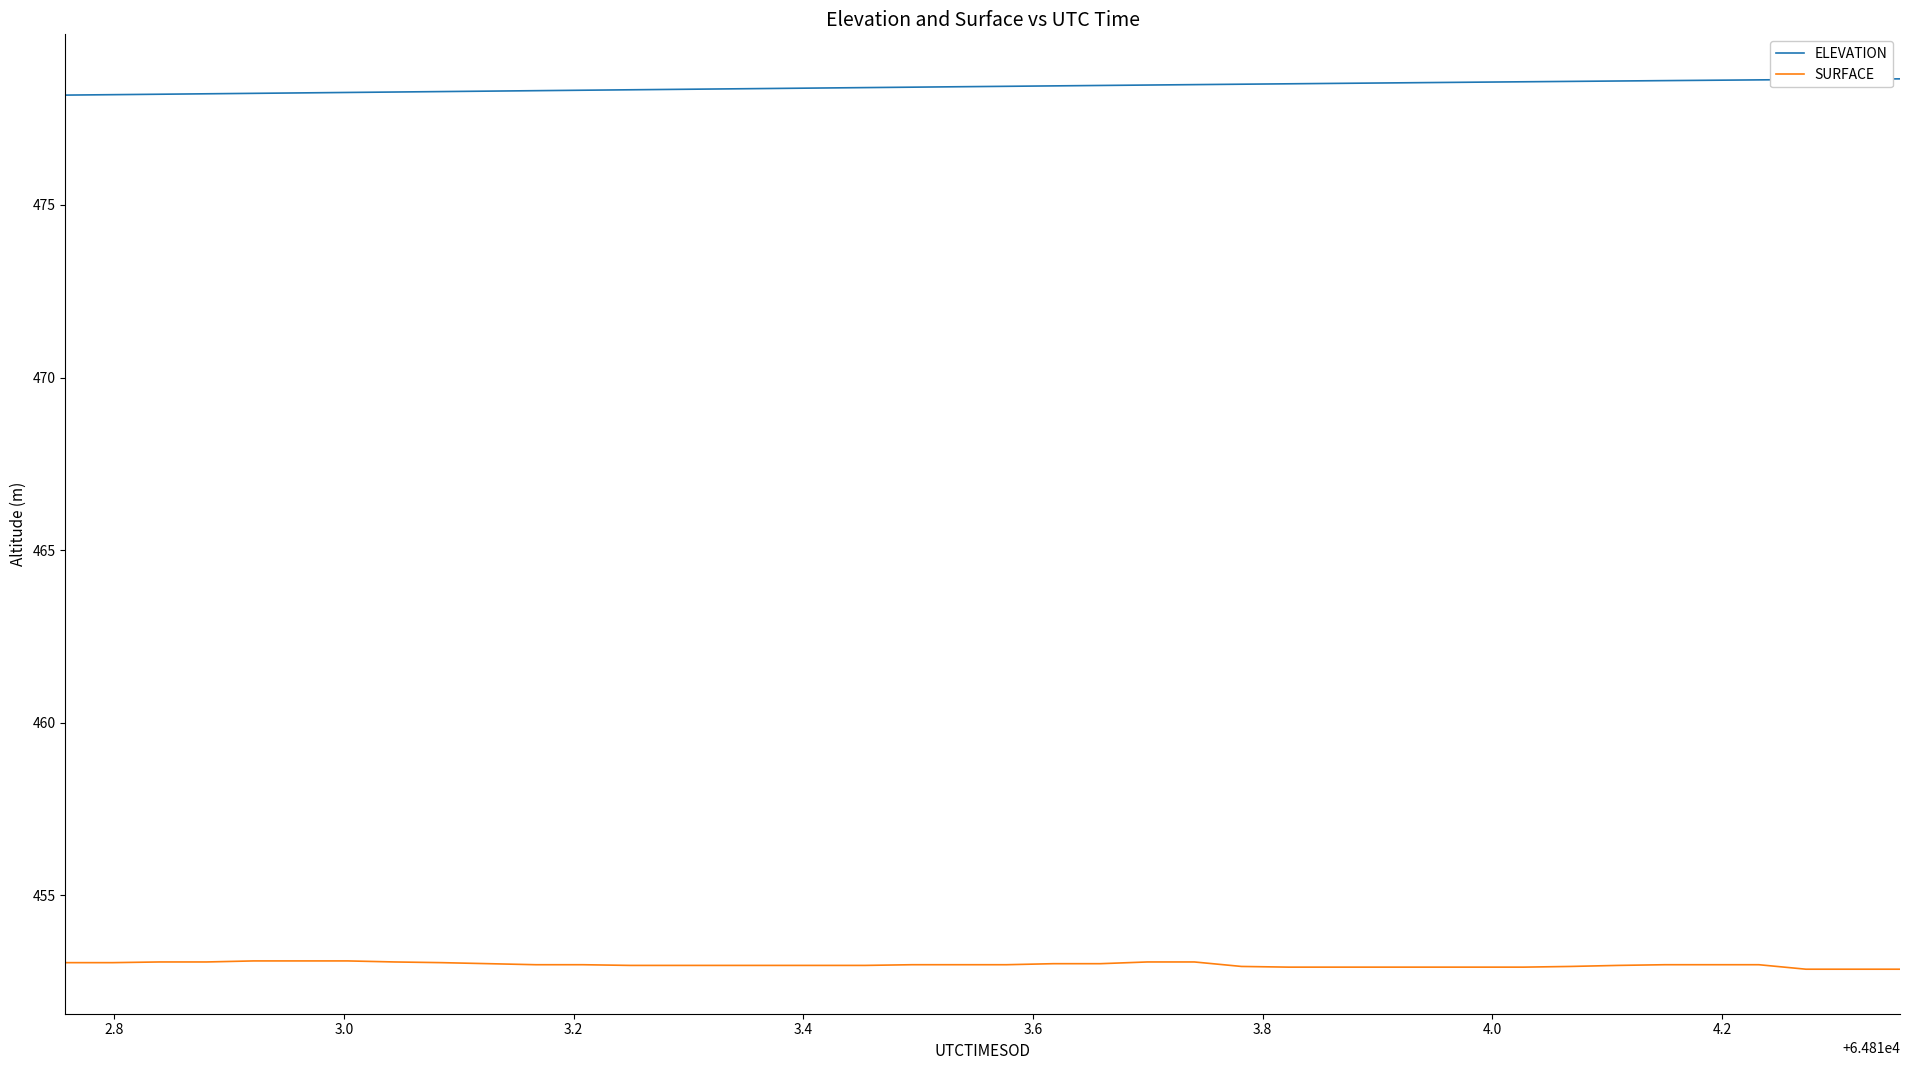

List the series in order of their peak value, lowest first.

SURFACE, ELEVATION